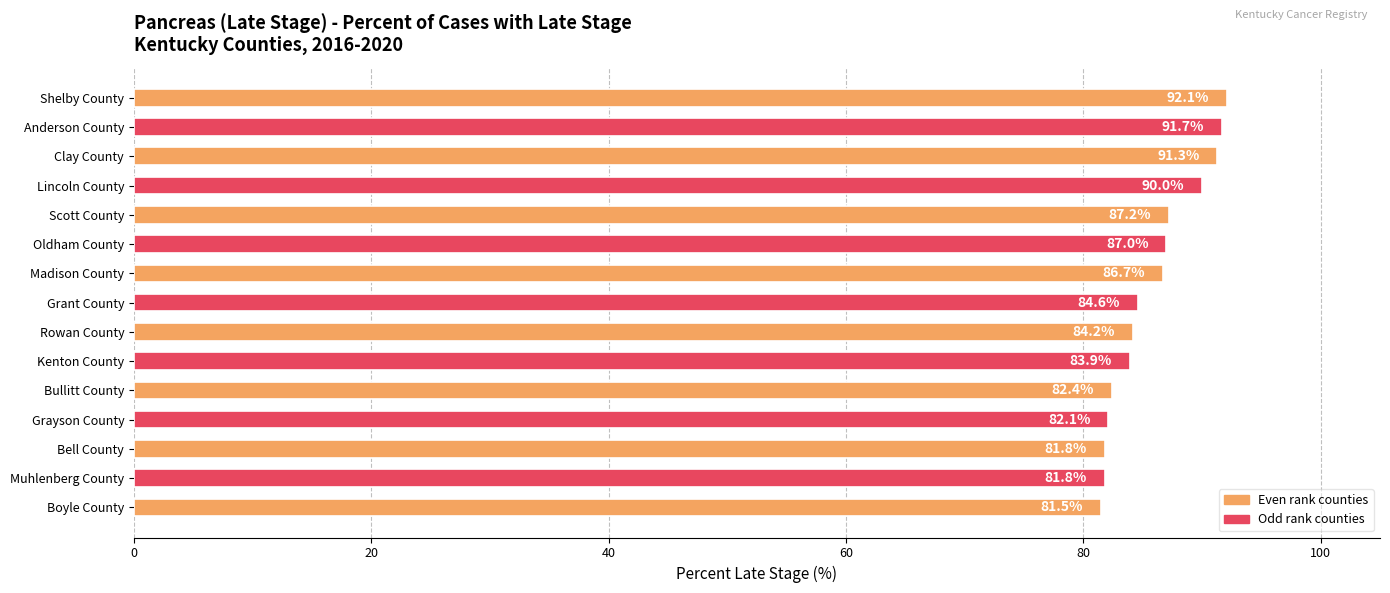

What is the label of the 15th bar from the bottom?

Shelby County